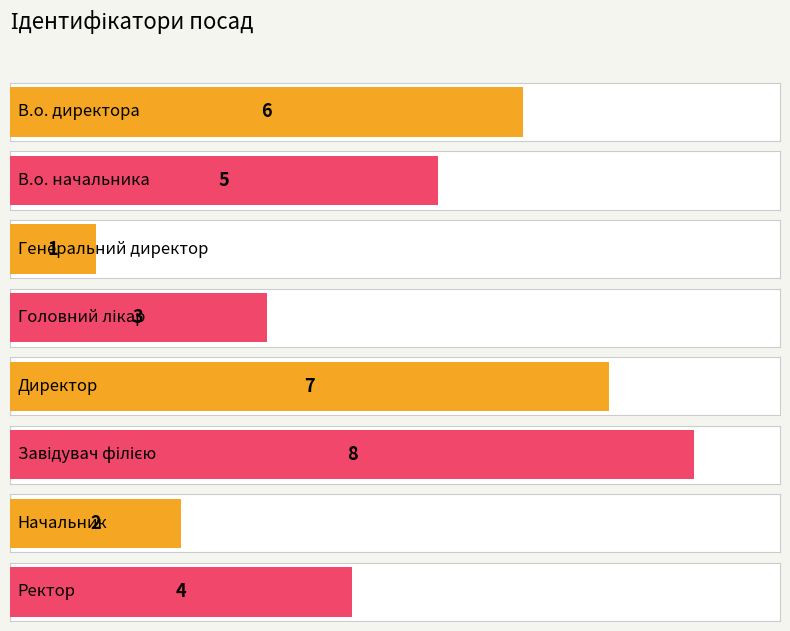

What is the approximate value at В.о. директора?

6